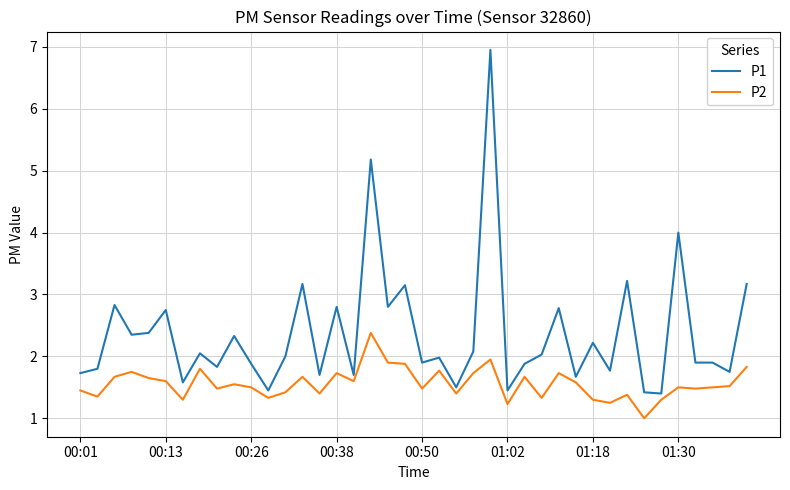

Does the chart display data point markers on the line(s)?

No